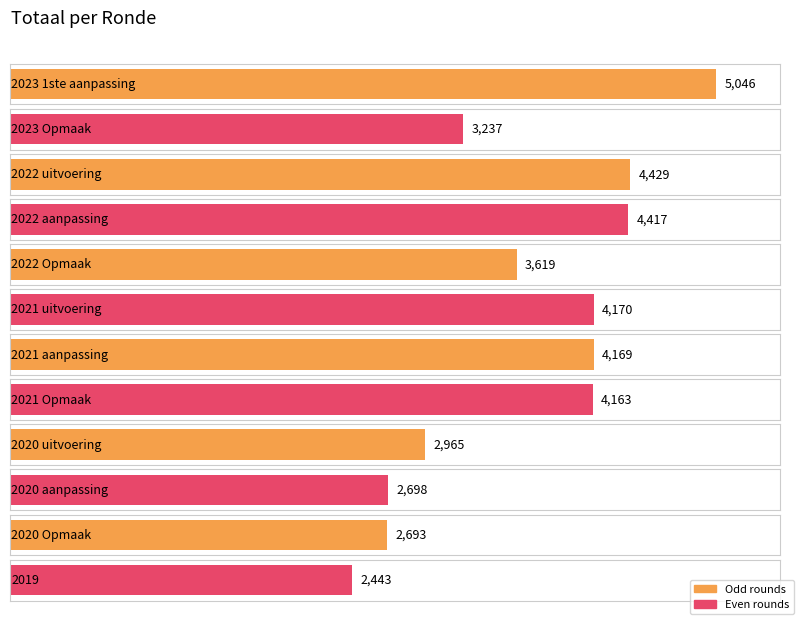

Reading right to left, what are all the values shown in this chart?

2019=2443	2020 Opmaak=2693	2020 aanpassing=2698	2020 uitvoering=2965	2021 Opmaak=4163	2021 aanpassing=4169	2021 uitvoering=4170	2022 Opmaak=3619	2022 aanpassing=4417	2022 uitvoering=4429	2023 Opmaak=3237	2023 1ste aanpassing=5046